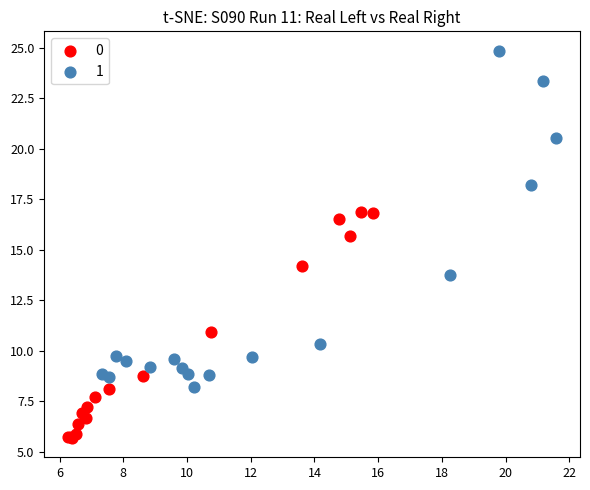

Which series reaches the maximum Y coordinate?

1